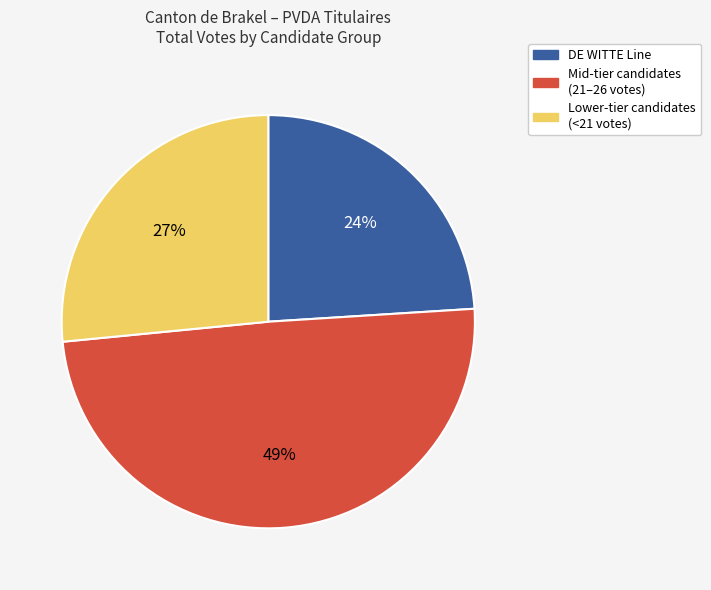

Does any single category account for the majority?

No